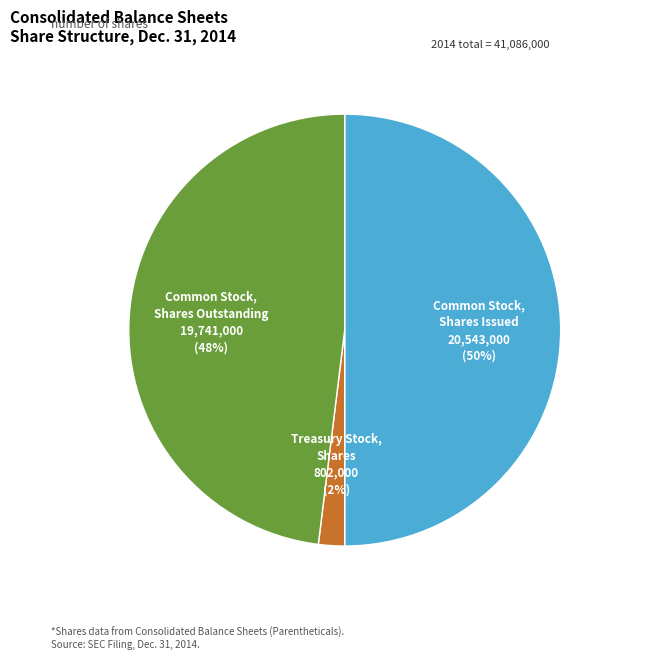

How many segments does this pie chart have?

3